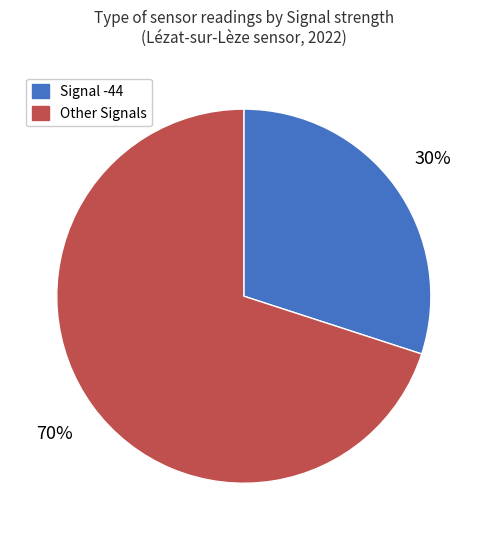

Is there any slice that represents more than half of the pie?

Yes